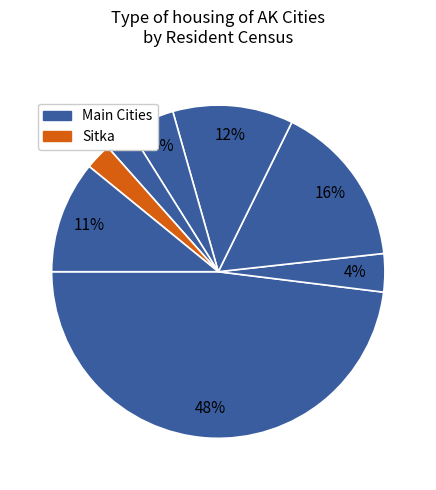

How many slices are in this pie chart?

8